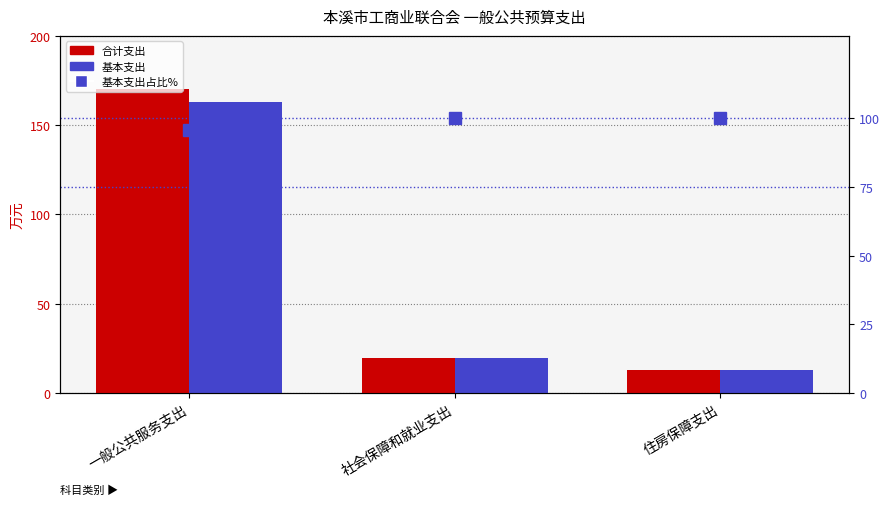

Reading left to right, what are all the values shown in this chart?

合计: 170.1	19.7	13.0
基本支出: 163.2	19.7	13.0
基本支出占比%: 95.9	100.0	100.0